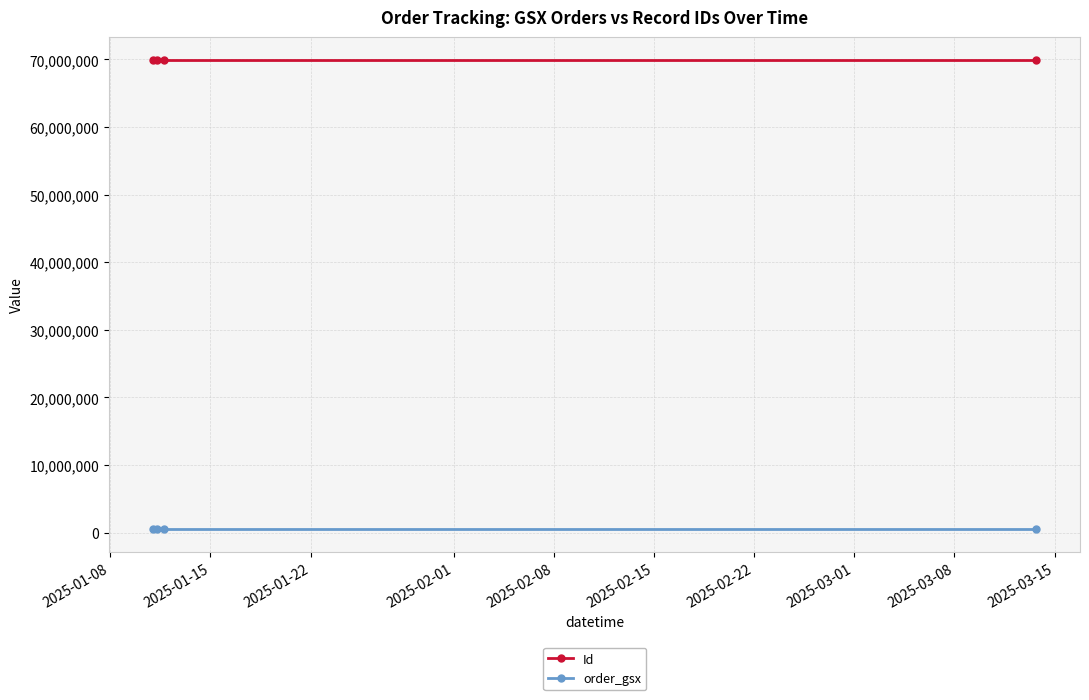

List the series in order of their overall mean, highest first.

Id, order_gsx